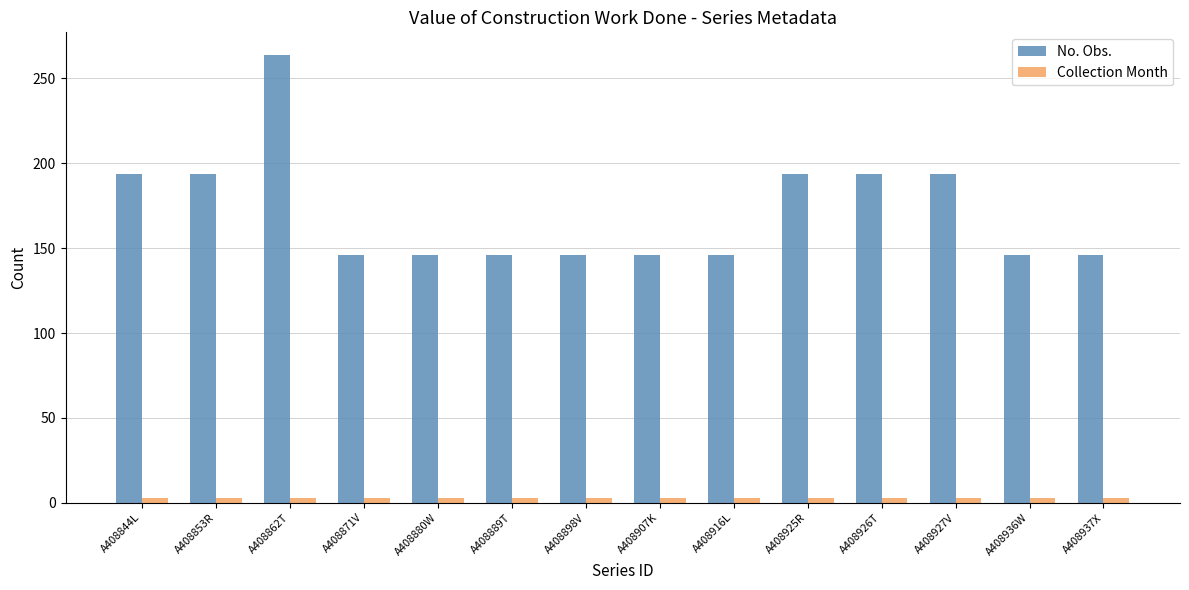

What is the maximum value for No. Obs.?

264